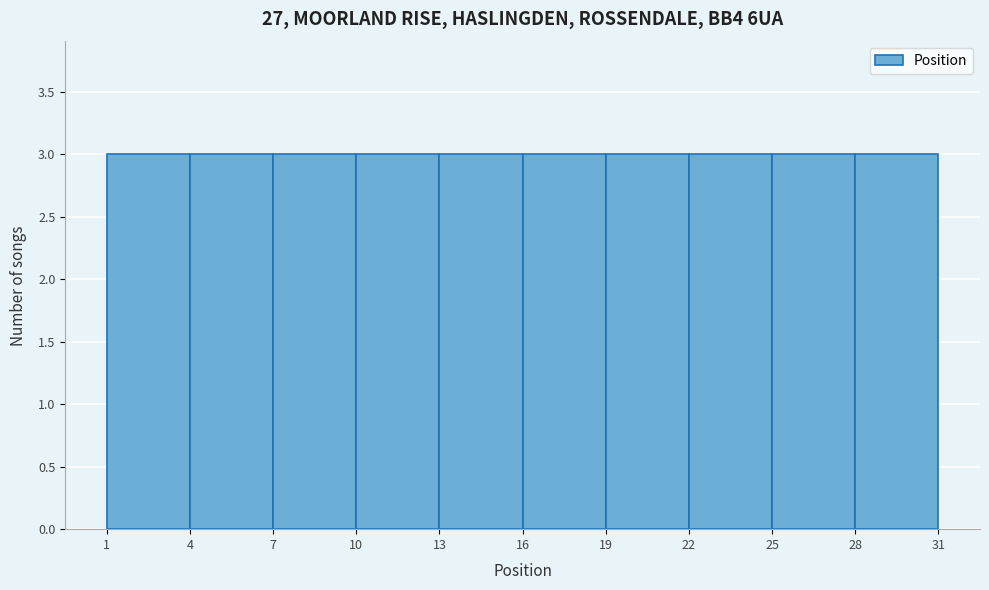

Reading left to right, transcribe this chart: for each bar, give the range it covers on the x-axis and its height. The values are not printed on the chart, so give them approximately, as read against the axis.

1 to 4: 3
4 to 7: 3
7 to 10: 3
10 to 13: 3
13 to 16: 3
16 to 19: 3
19 to 22: 3
22 to 25: 3
25 to 28: 3
28 to 31: 3